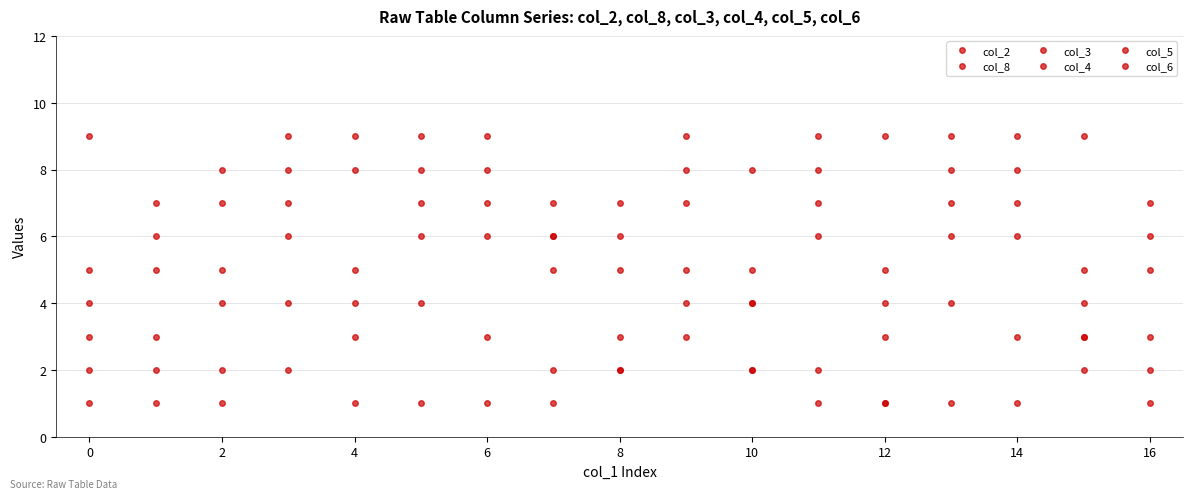

Count the number of data series in this chart.

6